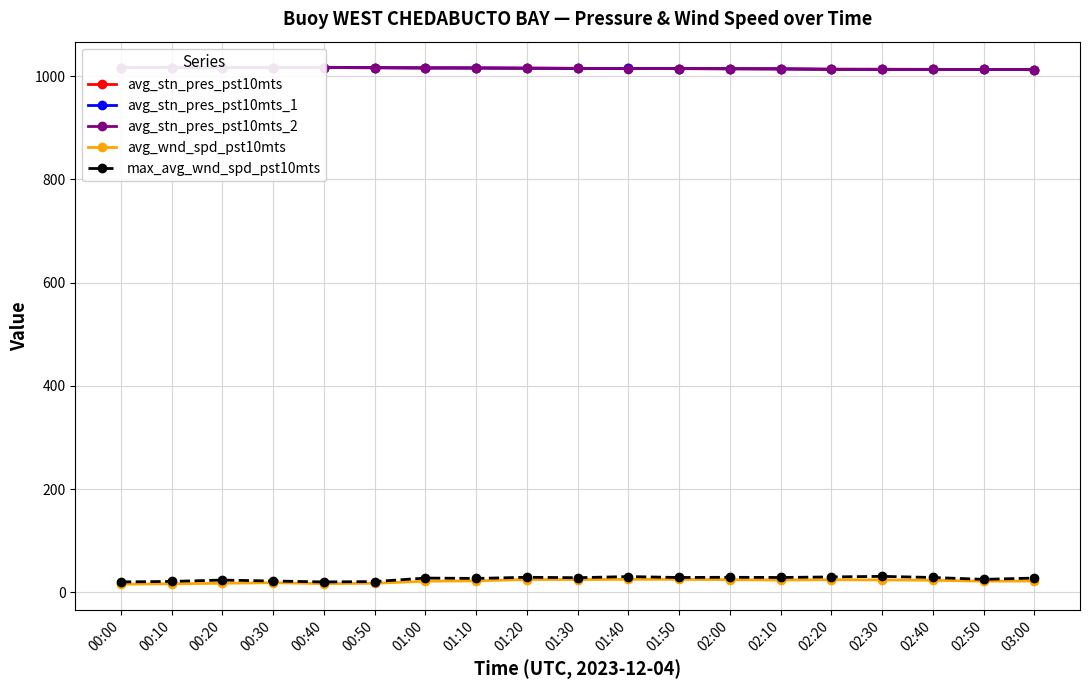

How many data points does each series have?

19